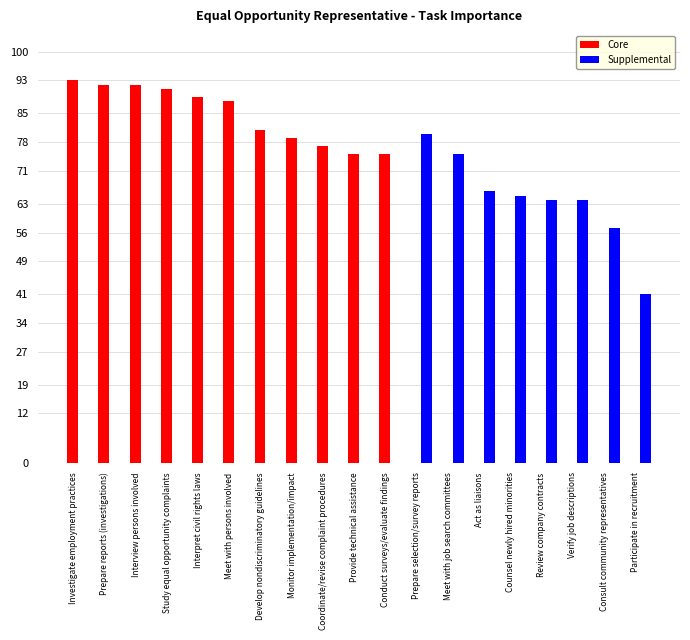

True or false: Core has a value of 48 at Provide technical assistance.

False